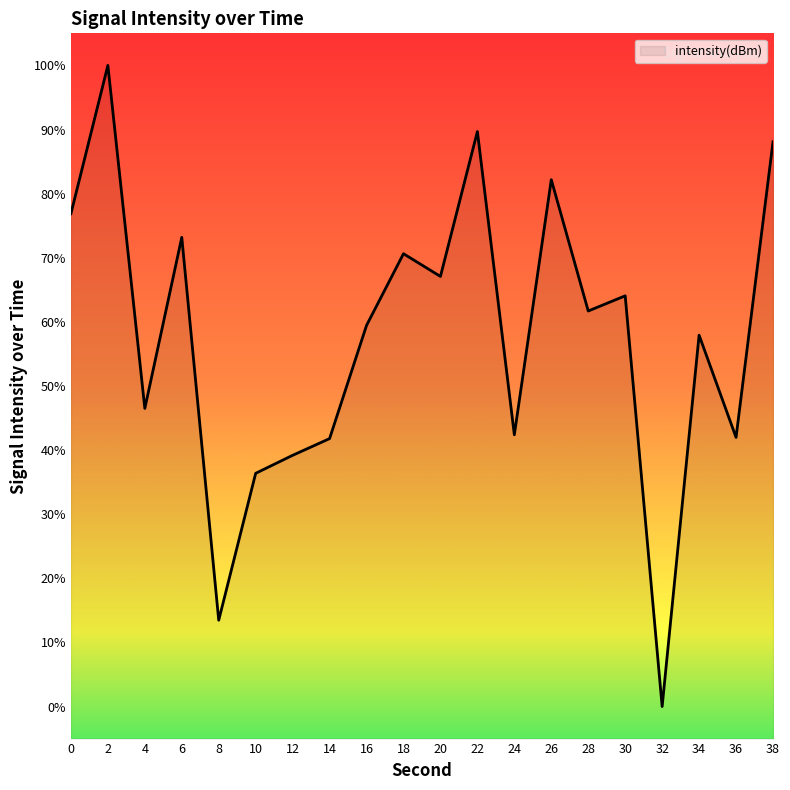

The value at 6 is 73.2. True or false?

True